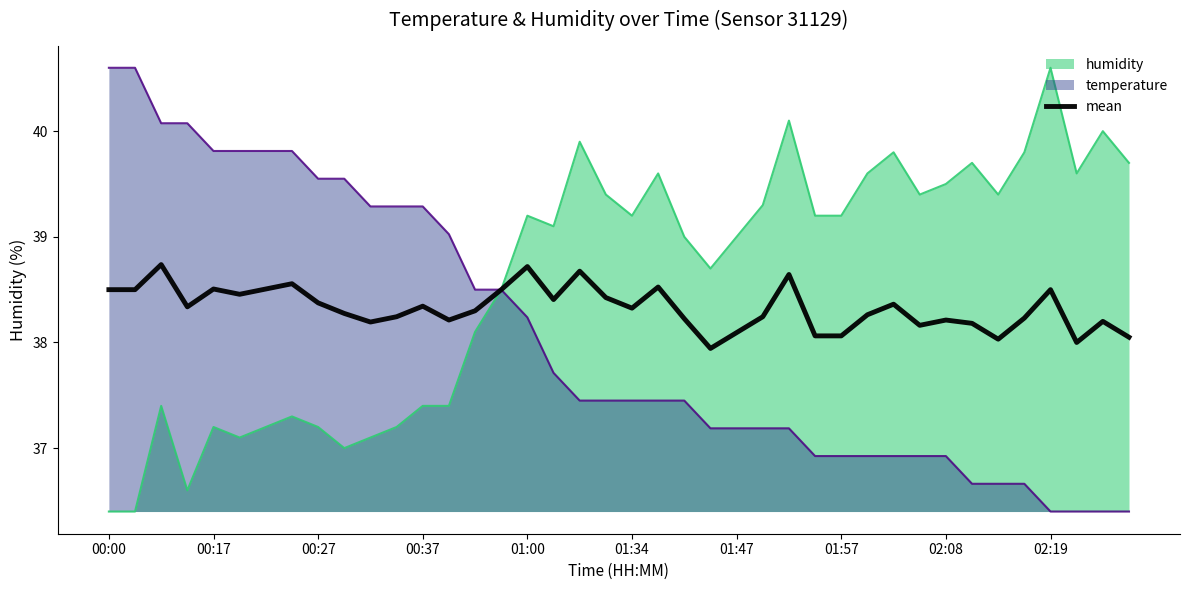

How many series are shown in this chart?

3